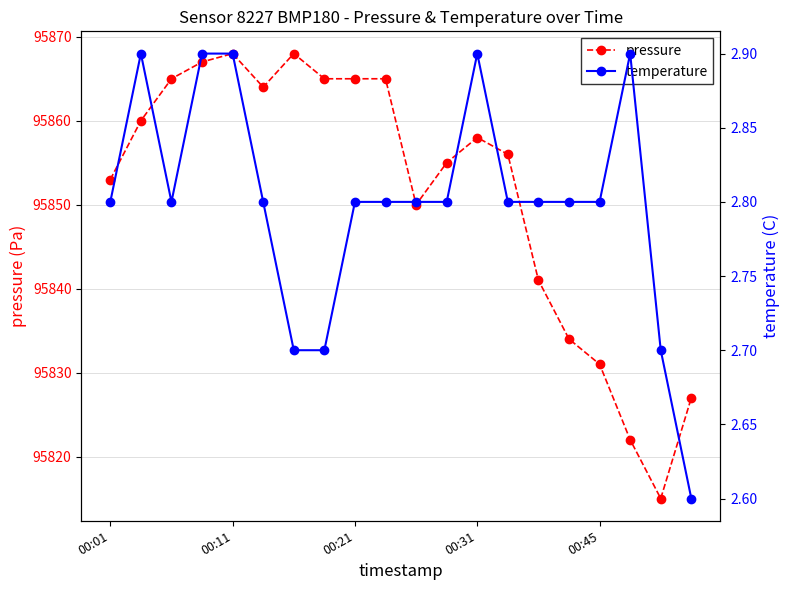

How many values in the pressure series are below 95858?

10